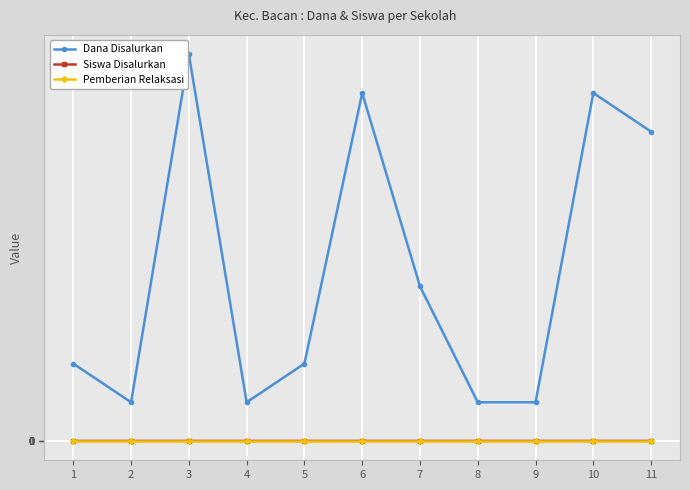

What is the highest value of the Dana Disalurkan series?

3750000